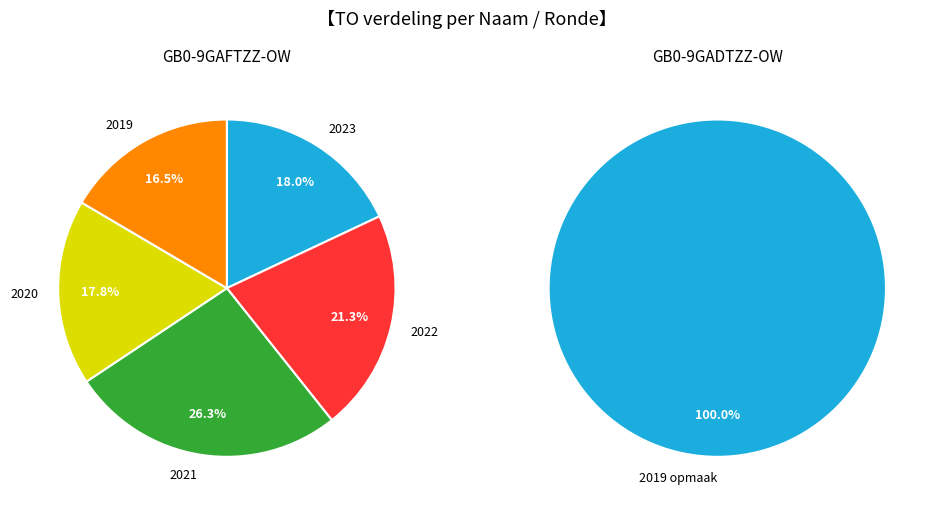

Count the number of slices in the pie.

6